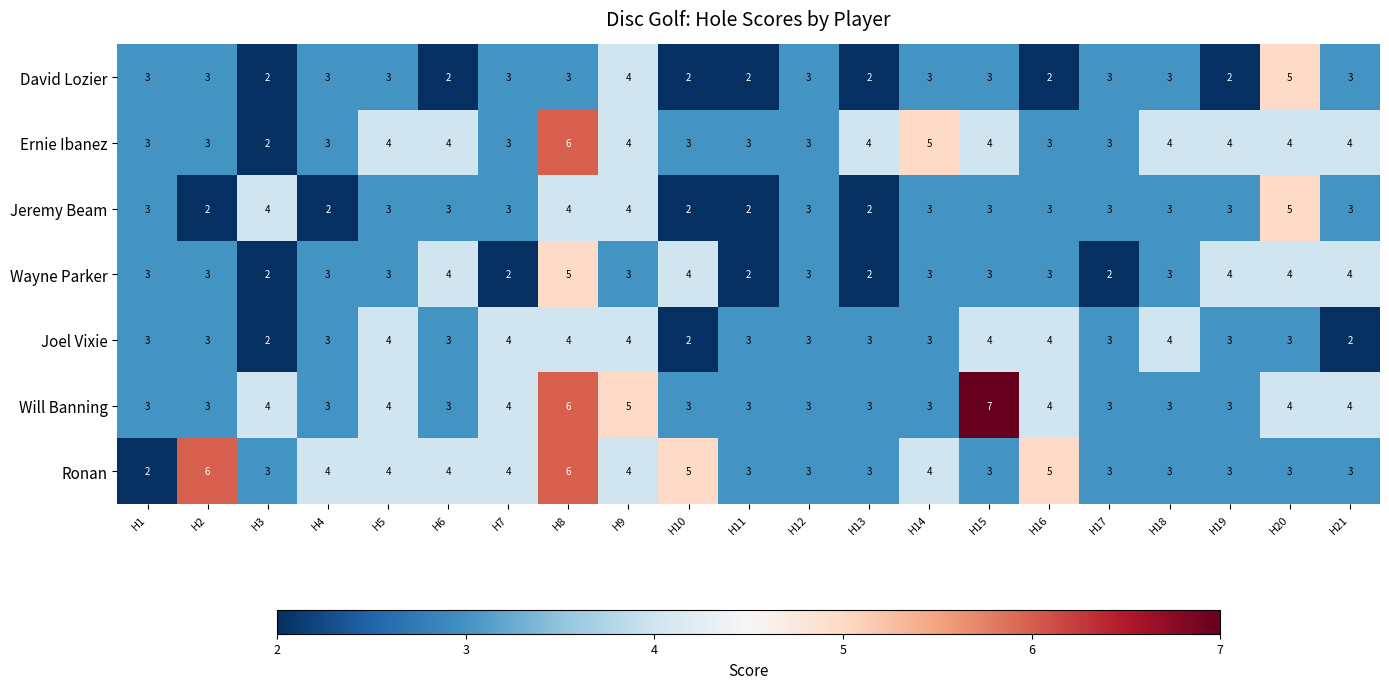

What is the sum of the Joel Vixie values at H4 and H8?

7